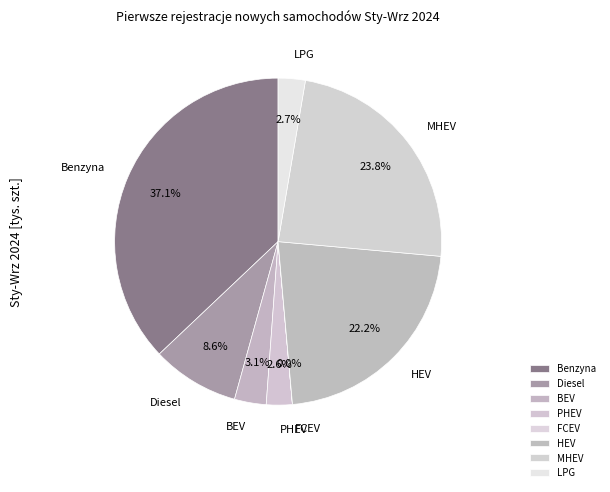

Is the sum of Diesel and HEV greater than half?

No